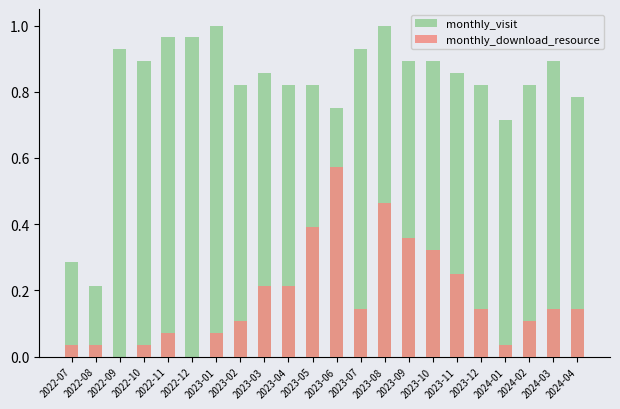

Between 2023-01 and 2023-05, which is larger?

2023-01